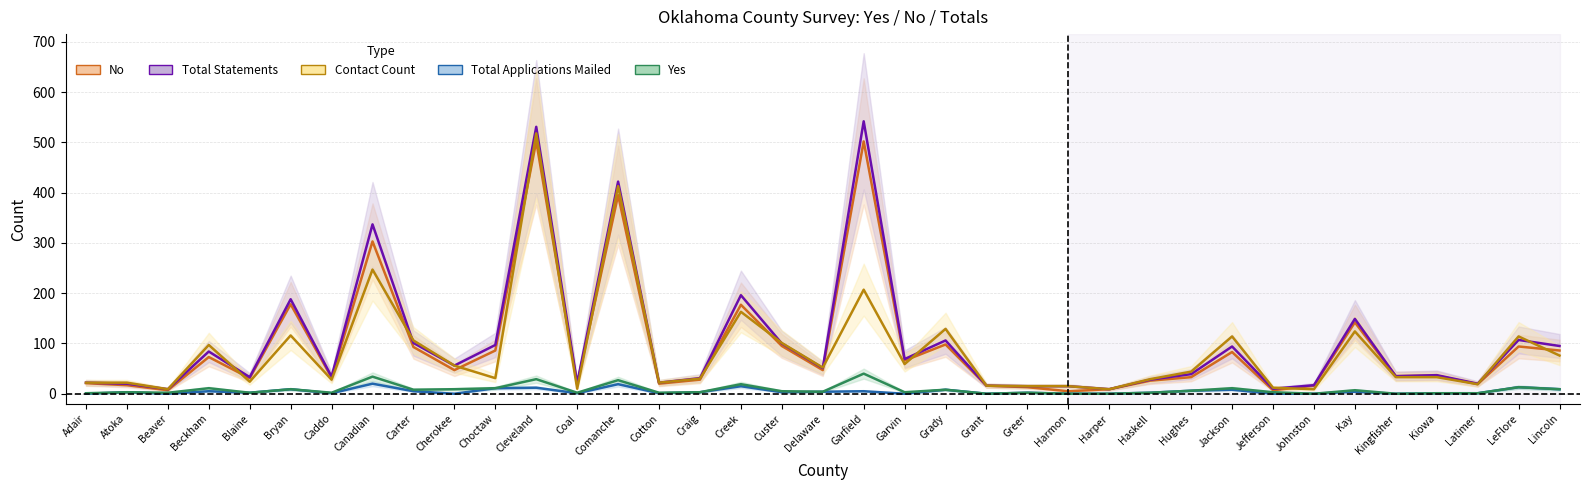

How many categories are shown in the chart?

37